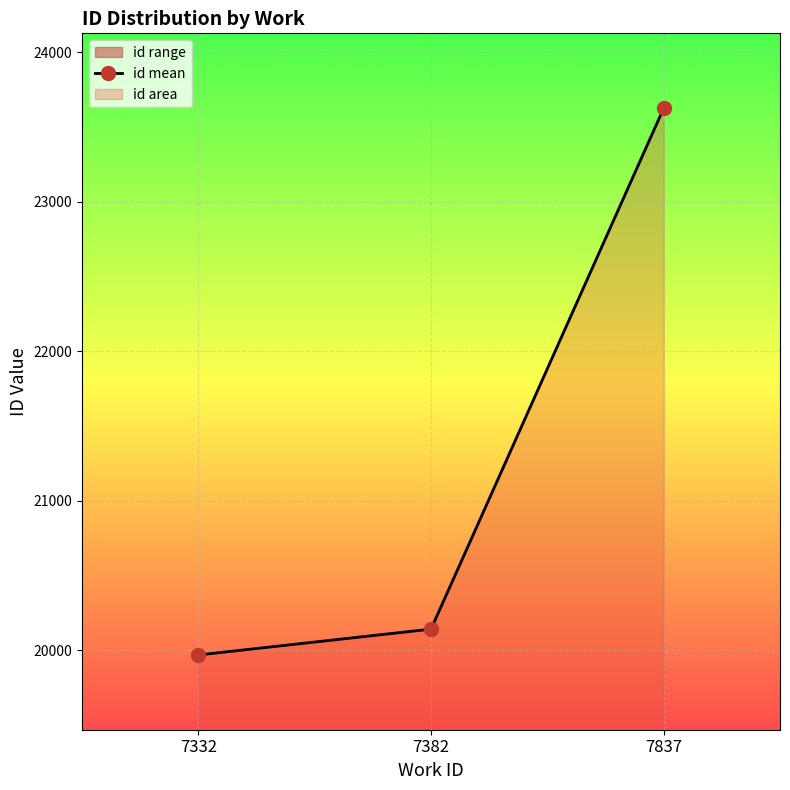

True or false: the data shows 20143.0 at 7382.

True